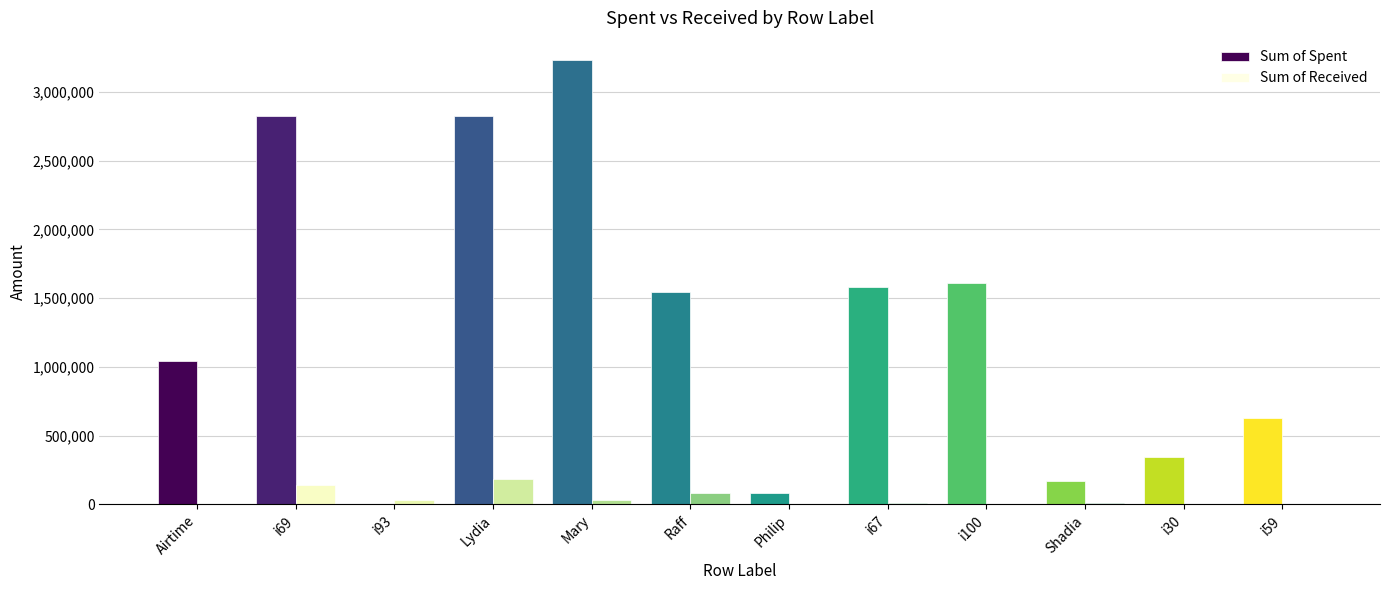

At which category does the chart reach its peak across all series?

Mary